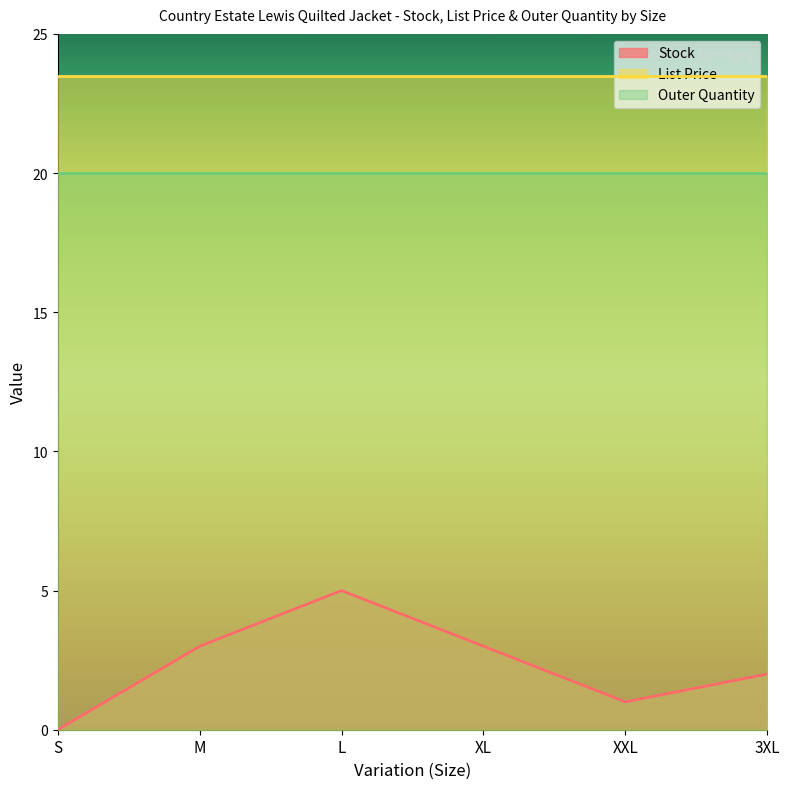

What is the difference between the highest and lowest values at M?

20.5